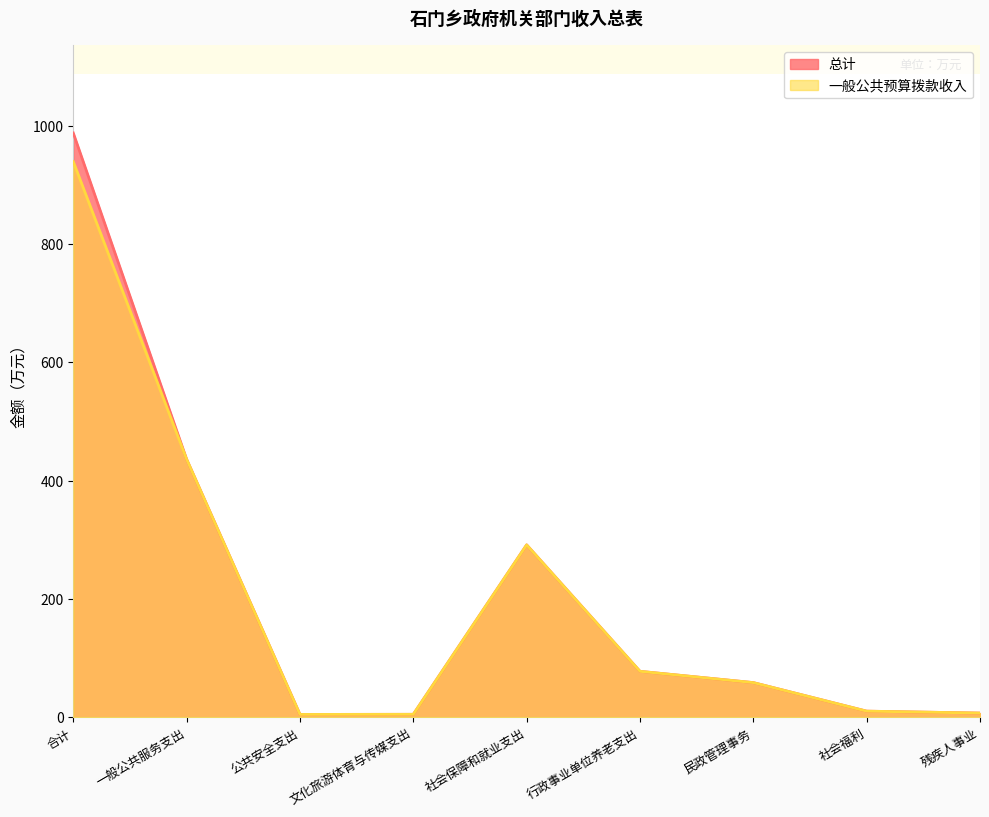

True or false: 一般公共预算拨款收入 has a value of 436.3 at 一般公共服务支出.

True